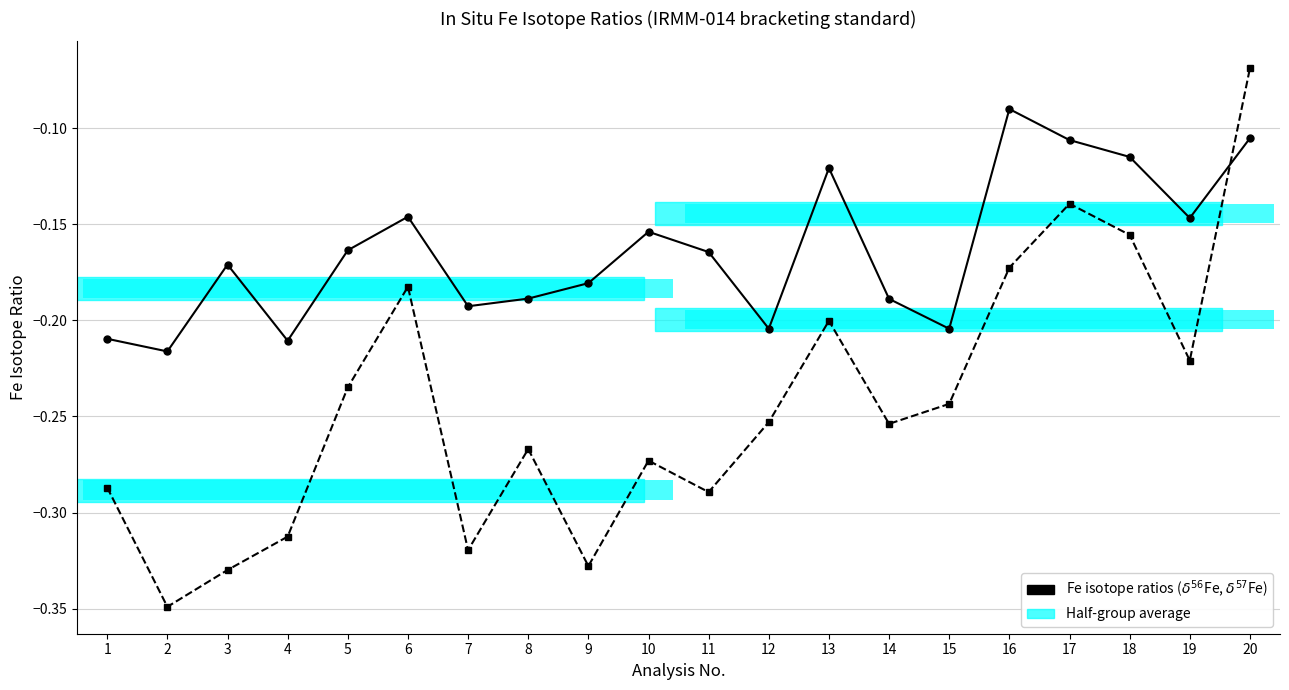

What value does the $\delta^{57}$Fe series have at 12?

-0.3